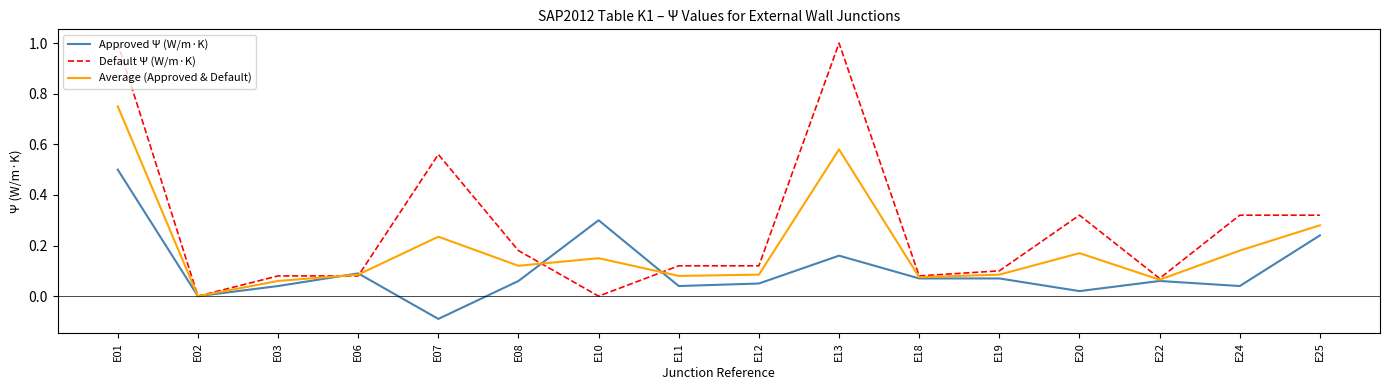

Does the chart display data point markers on the line(s)?

No